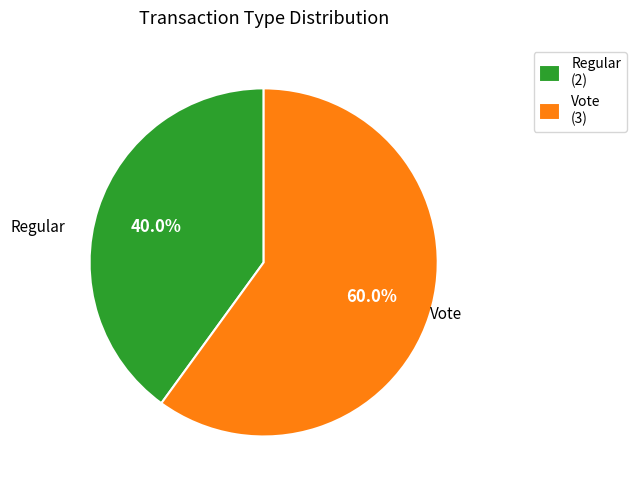

Rank the categories by value from highest to lowest.

Vote, Regular